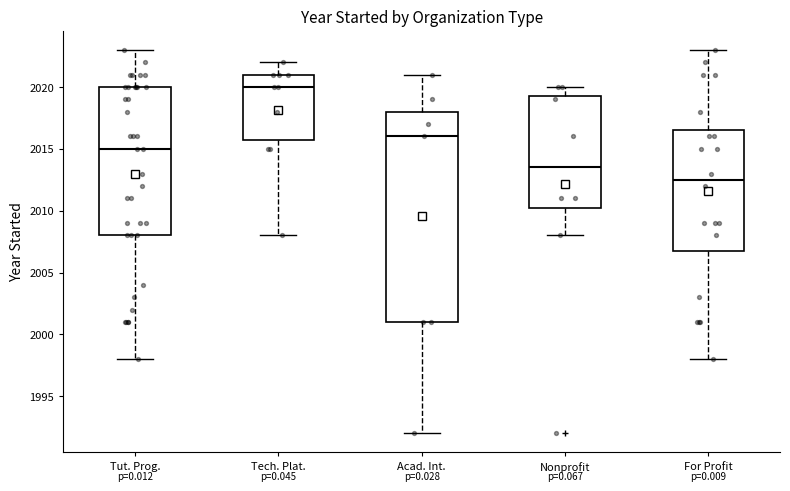

Which box's median line is the highest?

Tech. Plat.